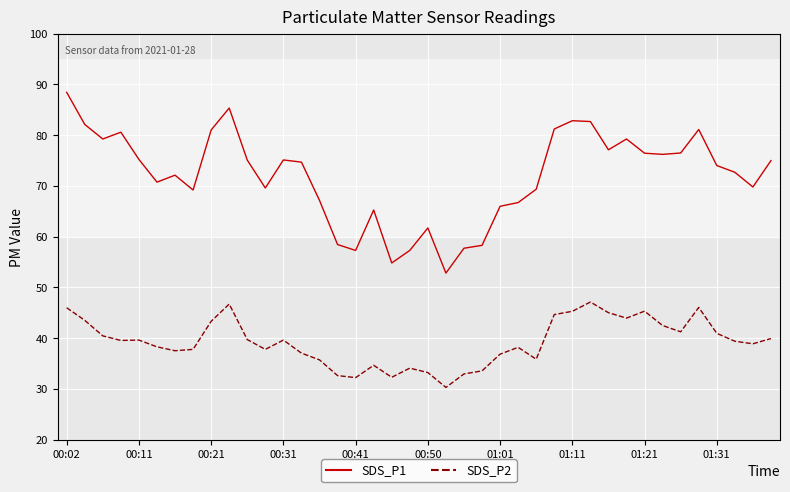

What is the difference between the maximum and minimum values in the SDS_P1 series?

35.6